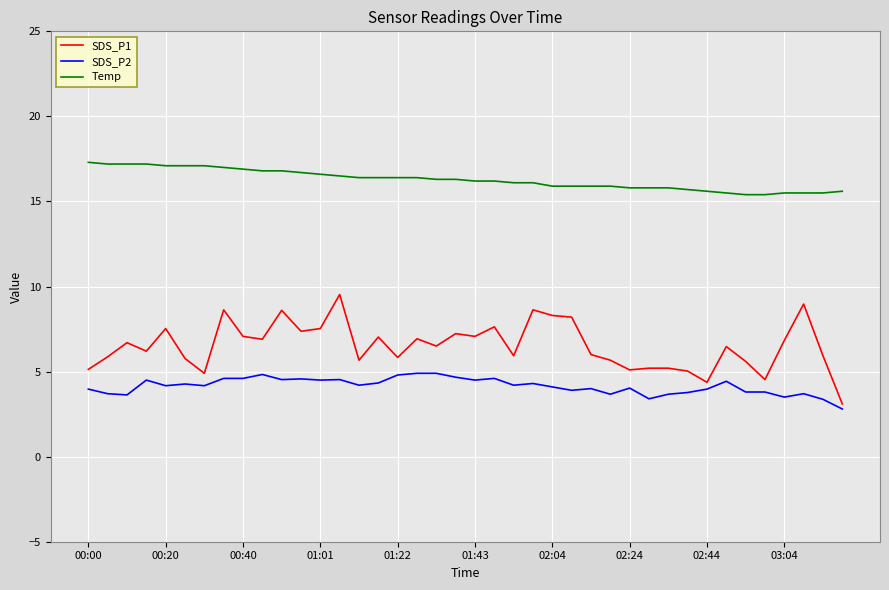

What is the maximum value for Temp?

17.3